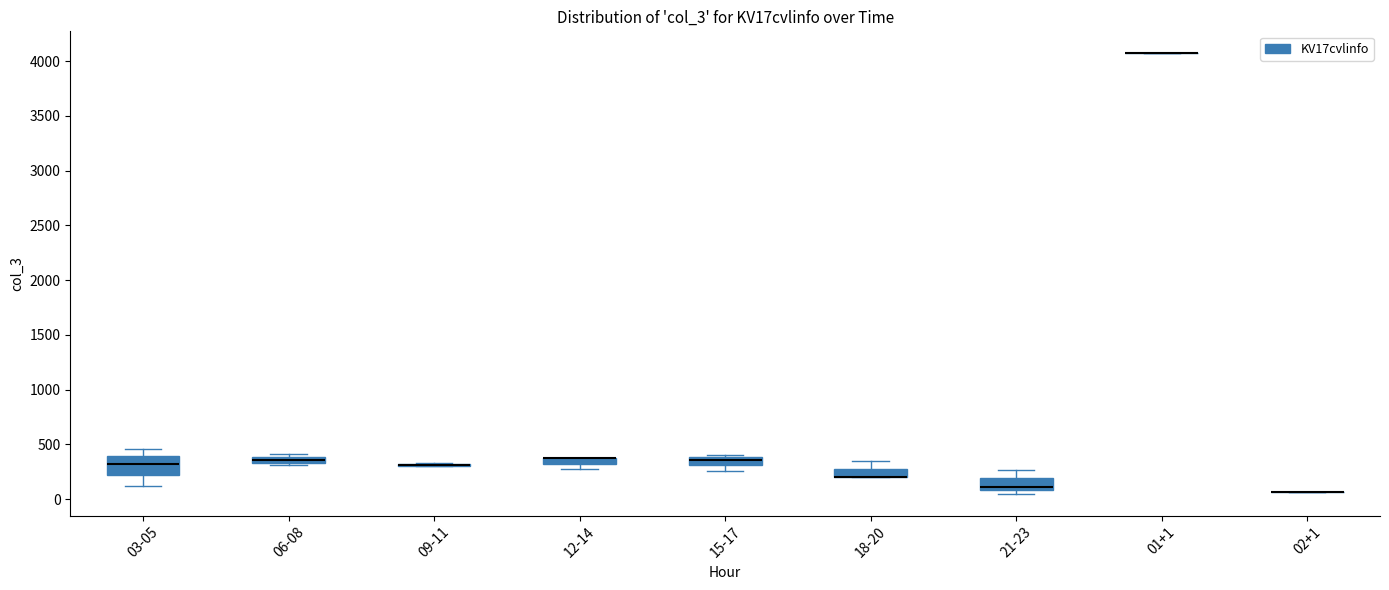

Where is the lower edge of the box for 18-20 on the y-axis? The values are not printed on the chart, so give them approximately, as read against the axis.

200